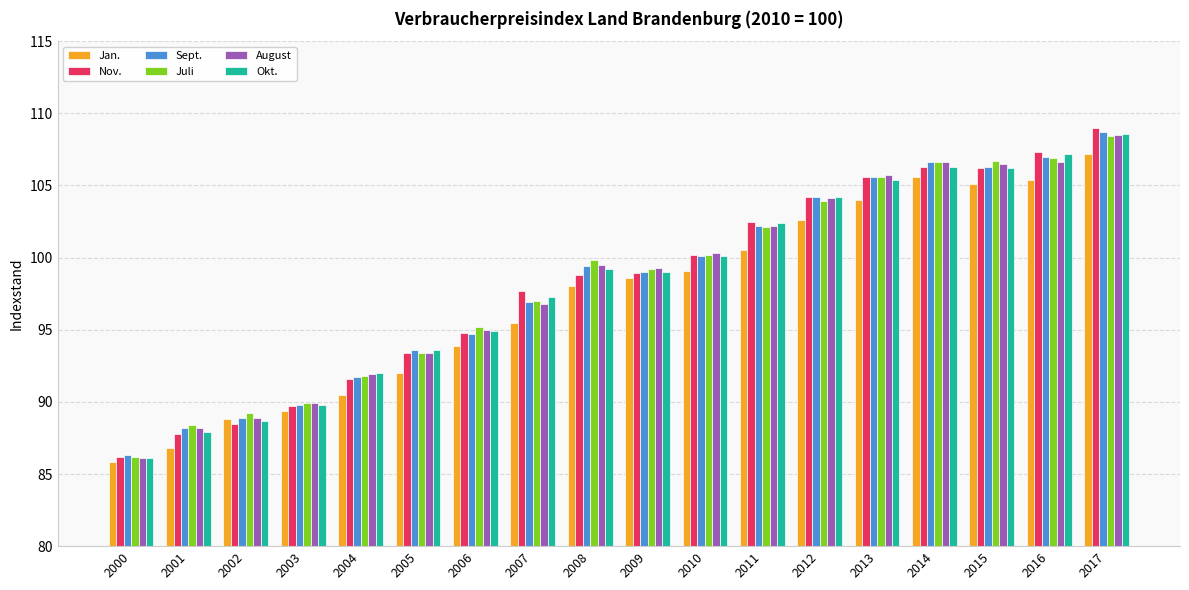

How many series are shown in this chart?

6